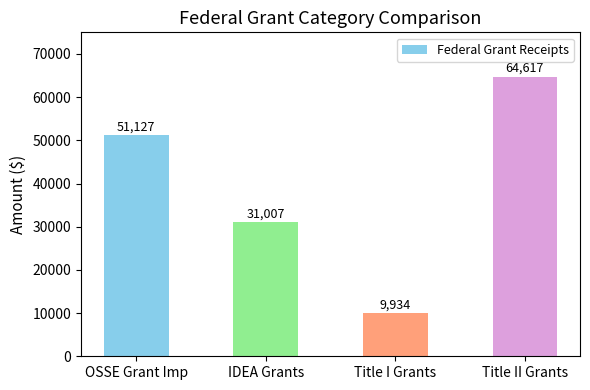

The value at IDEA Grants is 11469.8. True or false?

False